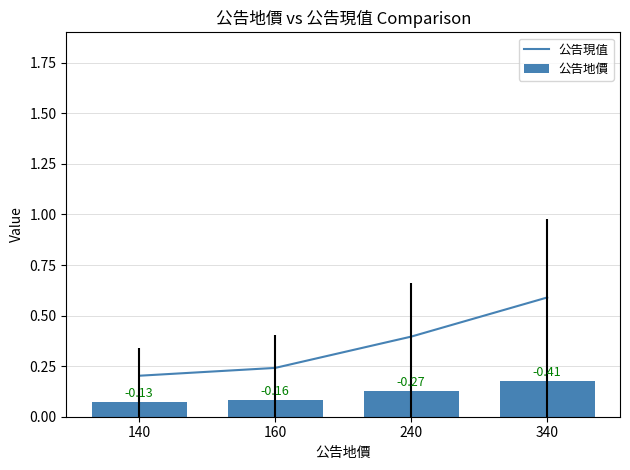

True or false: 公告現值 has more than 0 points higher than both neighbors.

False